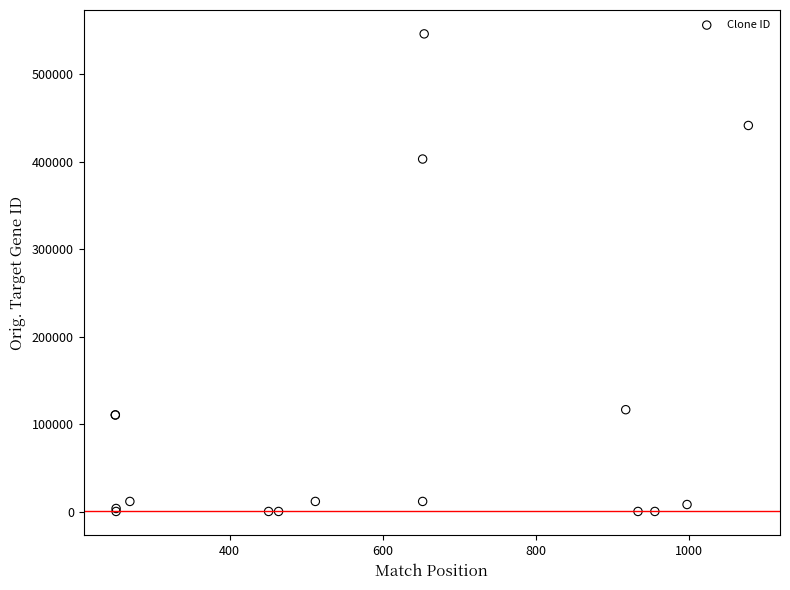

What Y value in the scatter plot is closest to 273364?

403175